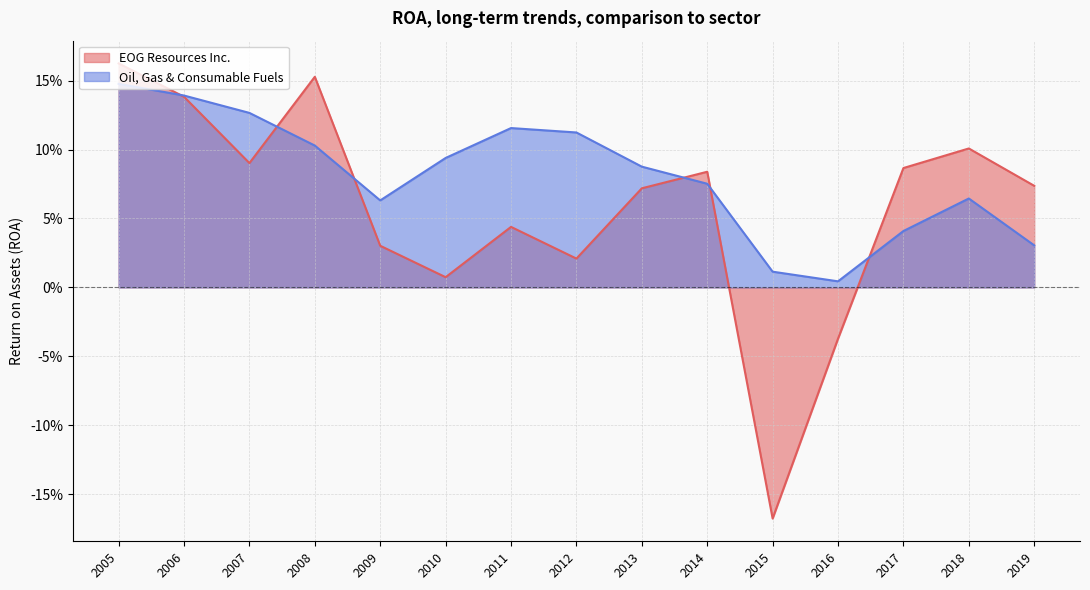

Count the number of data series in this chart.

2